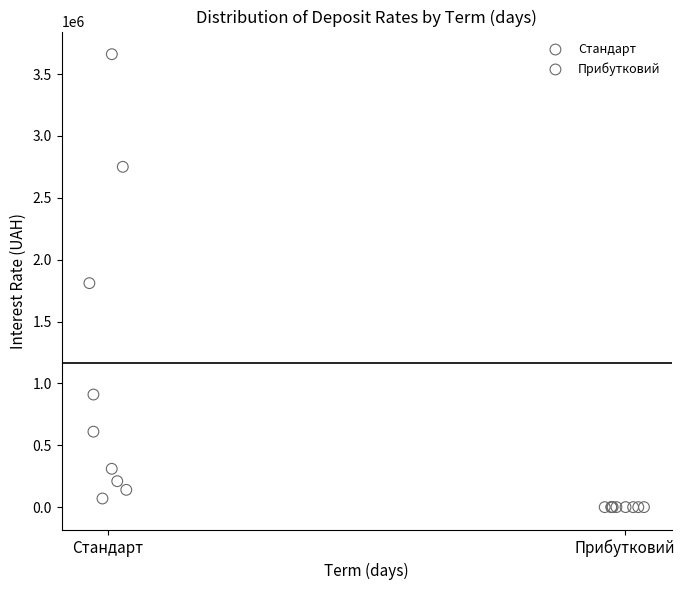

Which series contains the lowest Y value?

Прибутковий